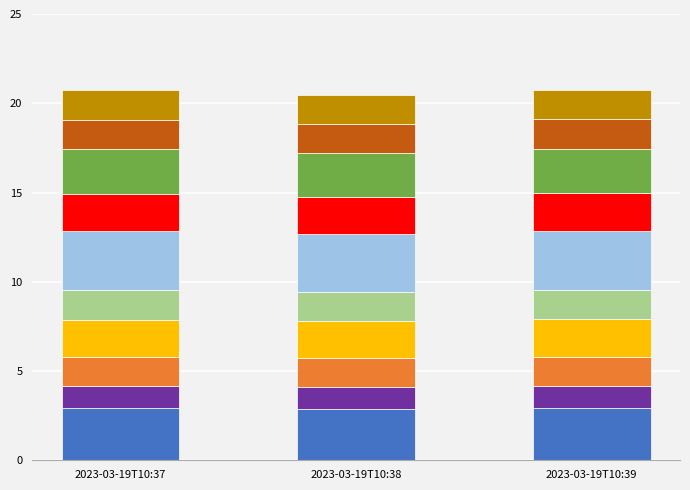

What is the total value across all series at 2023-03-19T10:37?

20.7